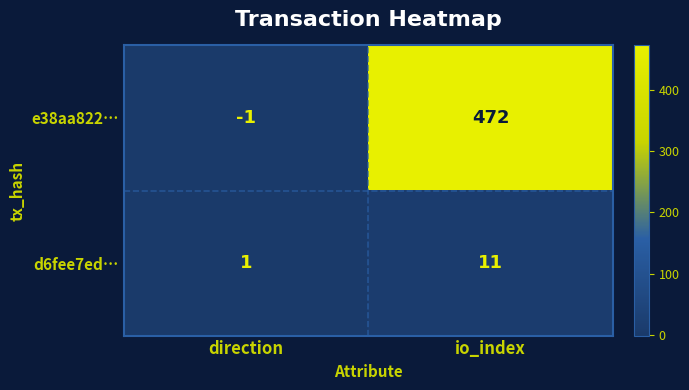

Where is e38aa822… nearest to the value 235?

direction